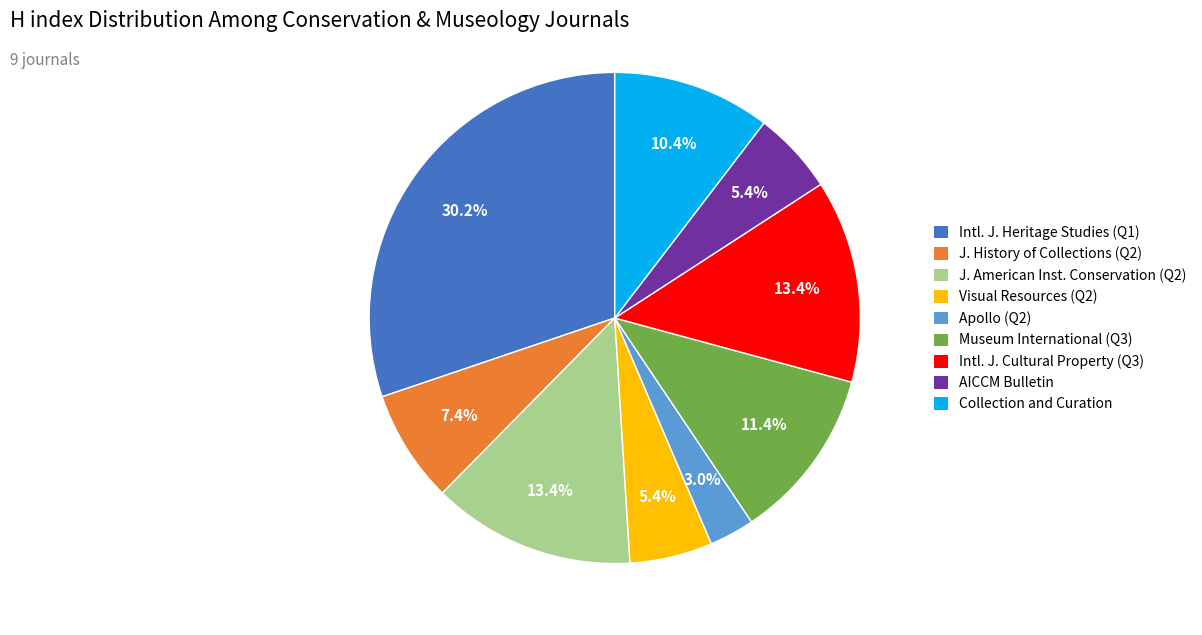

To the nearest percent, what is the difference between the largest and smallest slice percentages?

27%